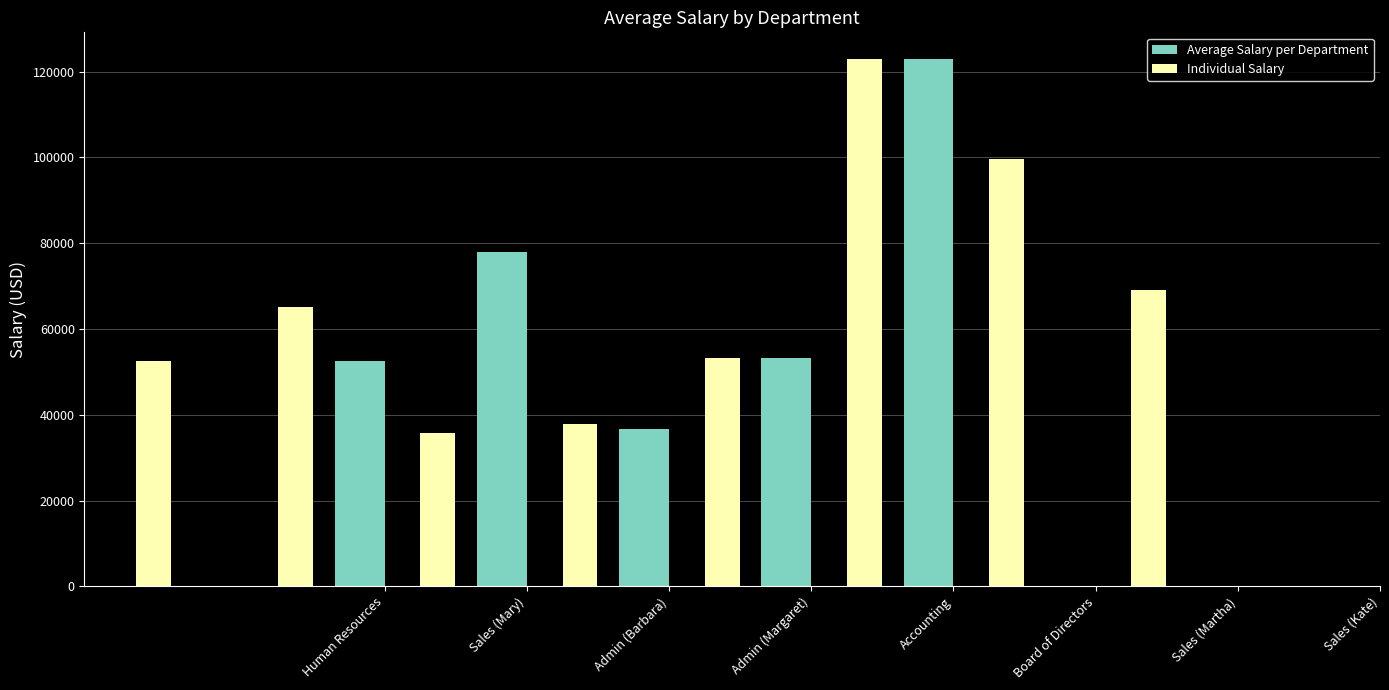

What is the difference between the second highest and second lowest values in the Individual Salary series?

61950